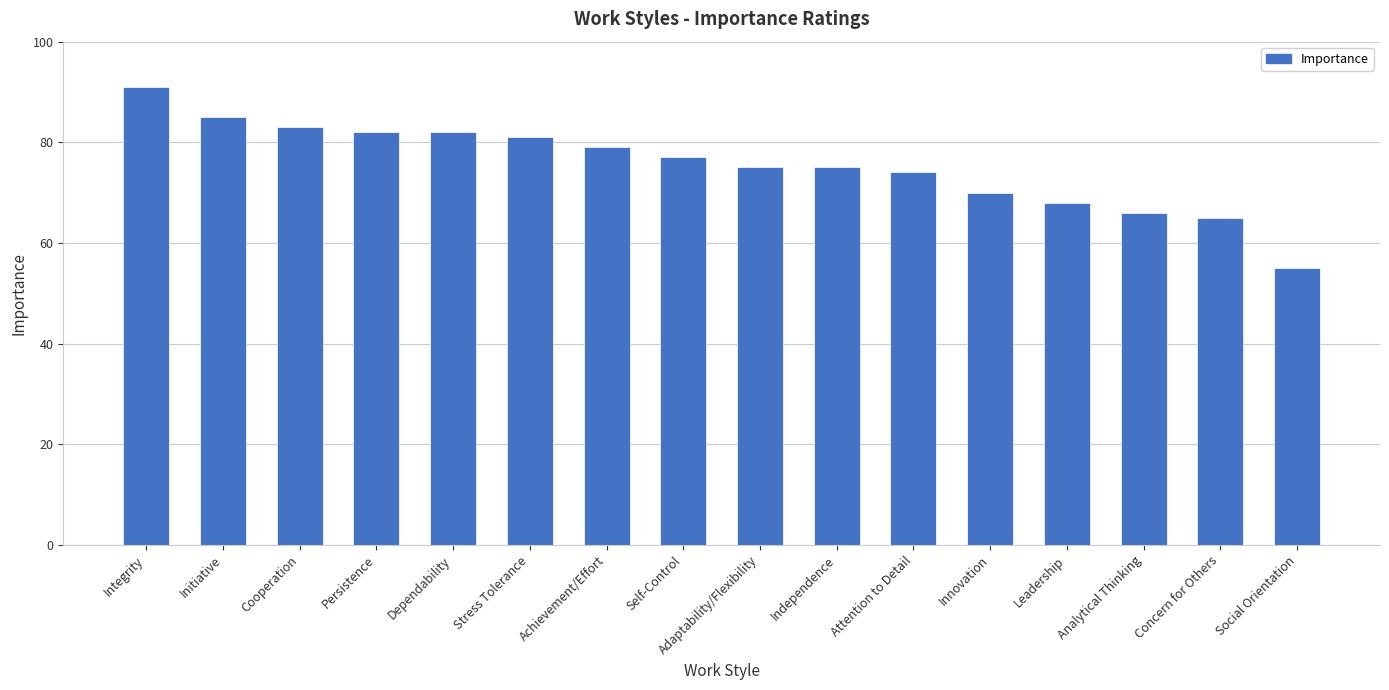

What is the change in value from Initiative to Dependability?

-3